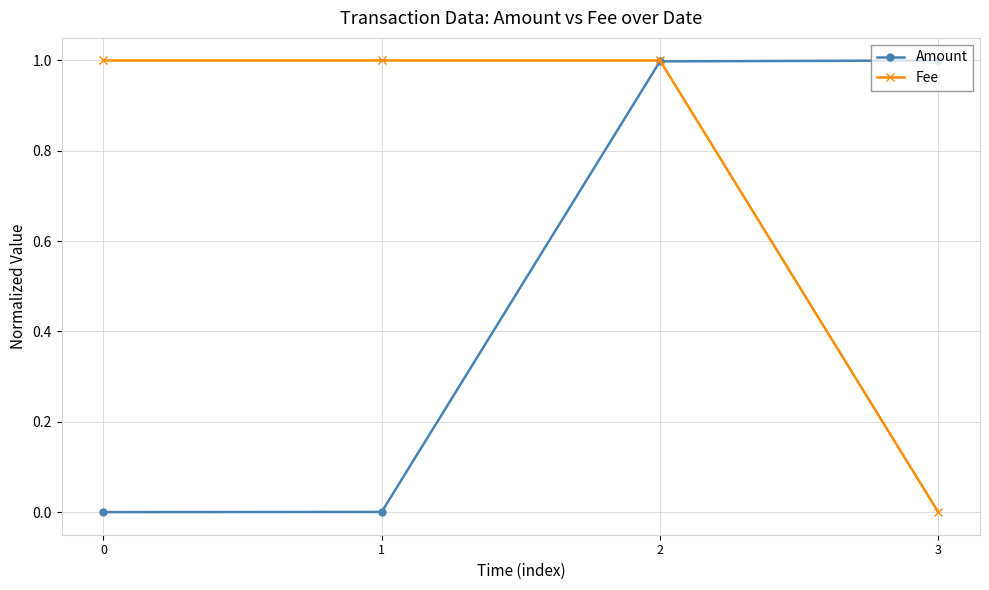

What is the difference between the maximum and second lowest values in the Amount series?

1.0